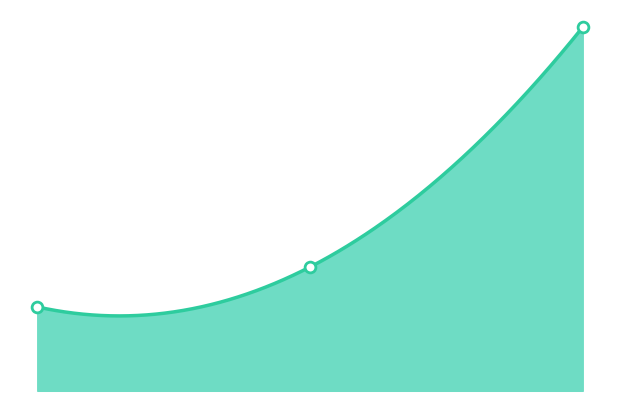

Approximately how many times larger is the value at 1 compared to 3?

1.0